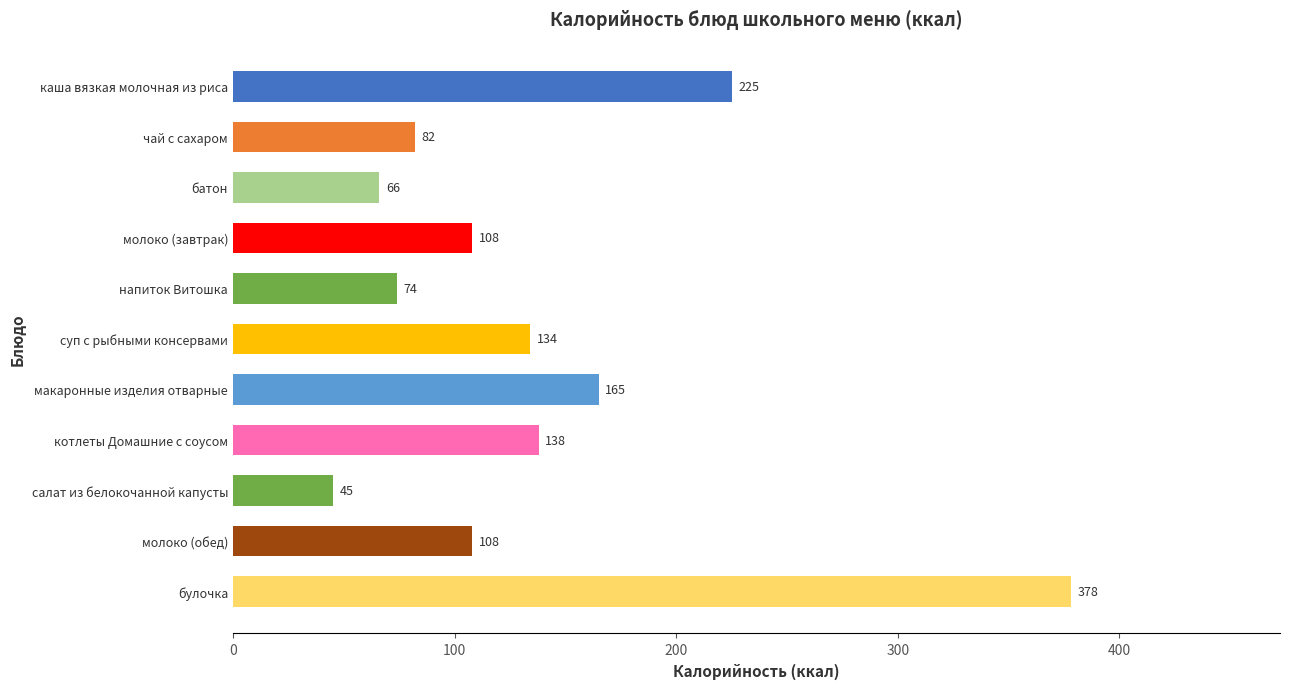

What is the value of the 5th bar from the top?

74